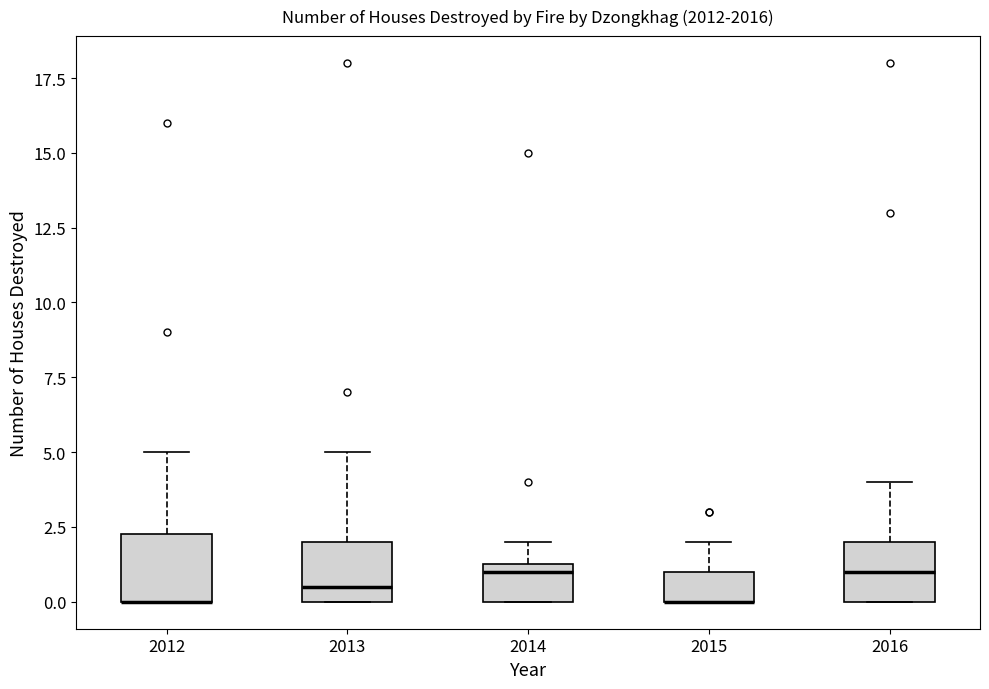

Reading left to right, read every box against the y-axis: the position of its median line, the range the box covers, and the ends of its whiskers. The values are not printed on the chart, so give them approximately, as read against the axis.

2012: median 0.0 (drawn on the box's lower edge), box 0.0 to 2.5, whiskers 0.0 to 5.0
2013: median 0.5, box 0.0 to 2.0, whiskers 0.0 to 5.0
2014: median 1.0, box 0.0 to 1.5, whiskers 0.0 to 2.0
2015: median 0.0 (drawn on the box's lower edge), box 0.0 to 1.0, whiskers 0.0 to 2.0
2016: median 1.0, box 0.0 to 2.0, whiskers 0.0 to 4.0